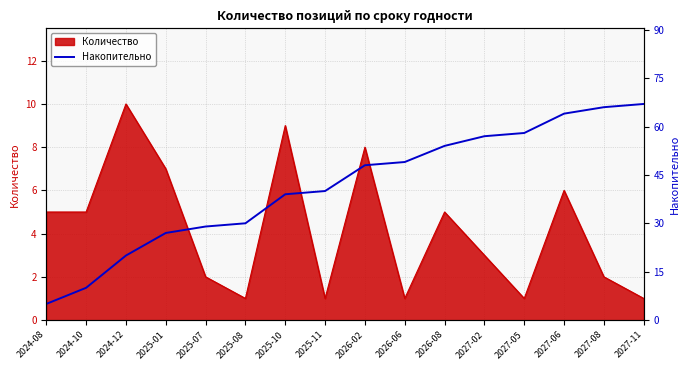

What is the highest value of the Количество series?

10